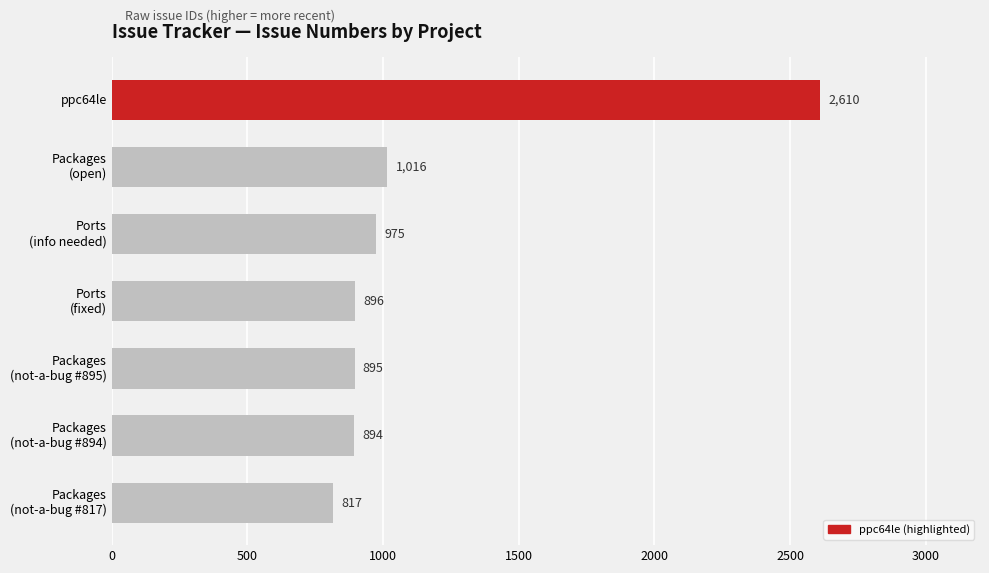

The chart shows a value of 2610 at ppc64le. True or false?

True